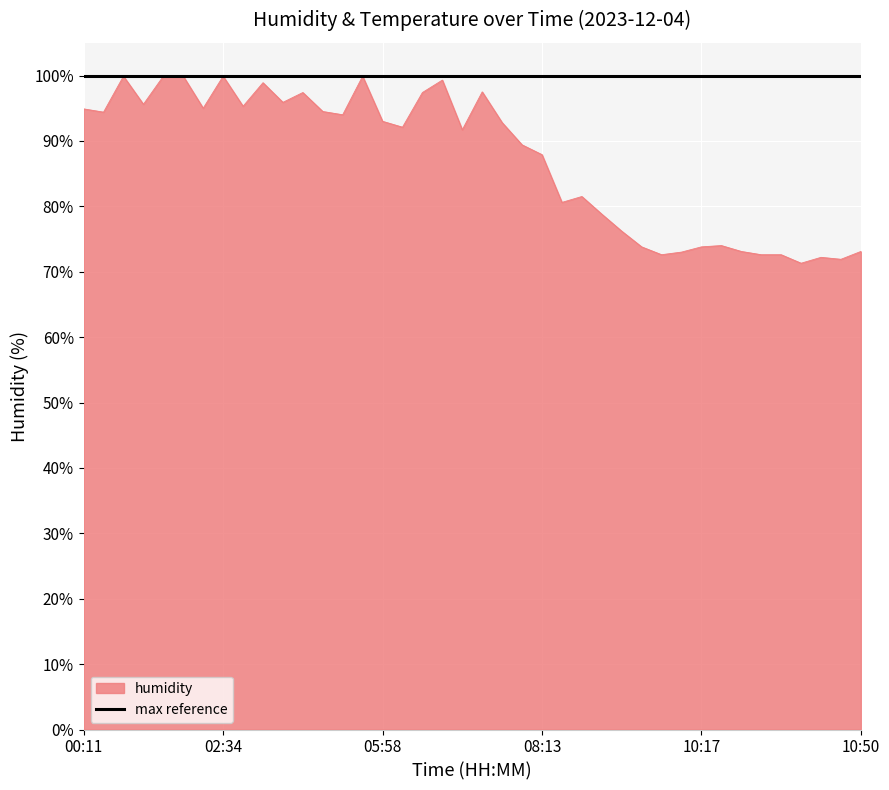

List the labels in order of value, smallest first.

10:38, 10:48, 10:40, 10:12, 10:33, 10:35, 10:15, 10:23, 10:50, 10:02, 10:17, 10:20, 09:53, 09:43, 09:07, 09:16, 08:13, 08:11, 06:47, 06:37, 08:01, 05:58, 04:24, 00:38, 04:02, 00:11, 02:31, 02:36, 01:59, 03:30, 04:00, 06:40, 07:44, 02:56, 06:45, 01:22, 02:26, 02:29, 02:34, 04:56